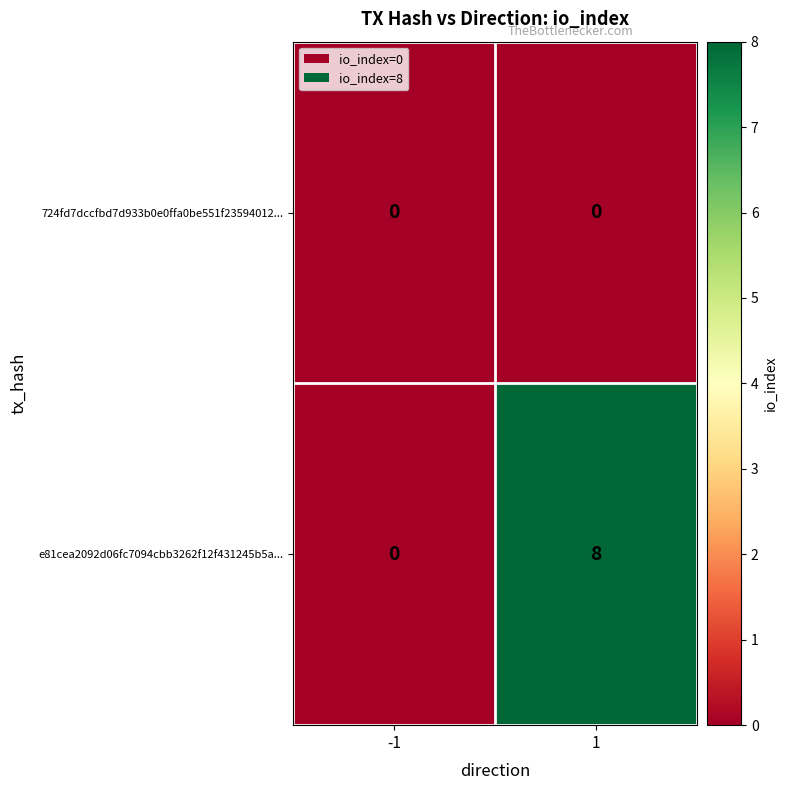

What is the approximate value of e81cea2092d06fc7094cbb3262f12f431245b5a... at 1?

8